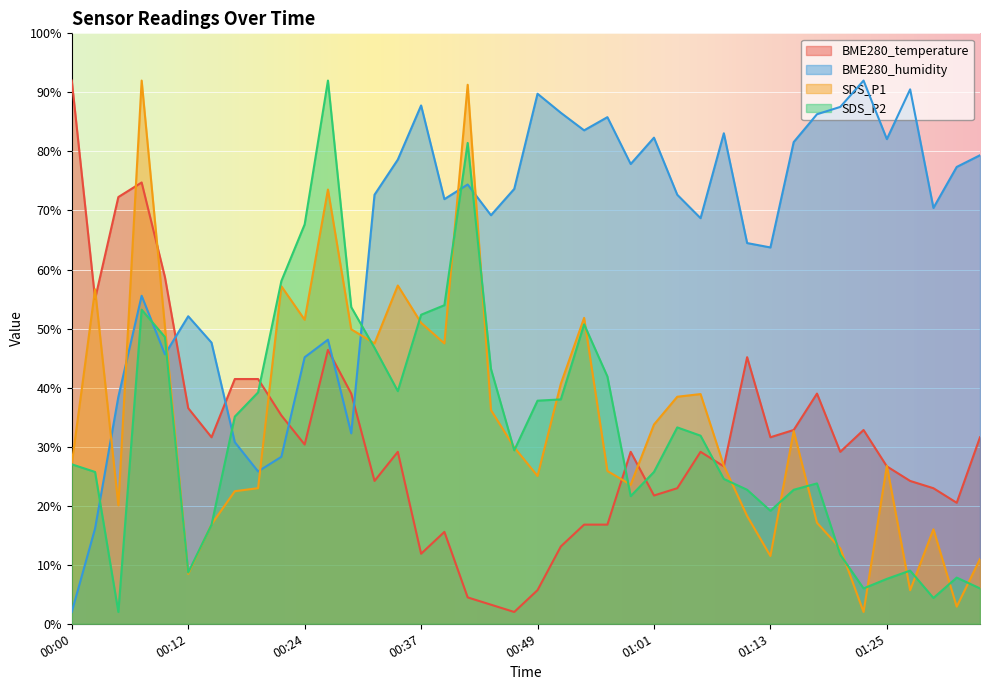

At which category is the sum across all series the highest?

00:07